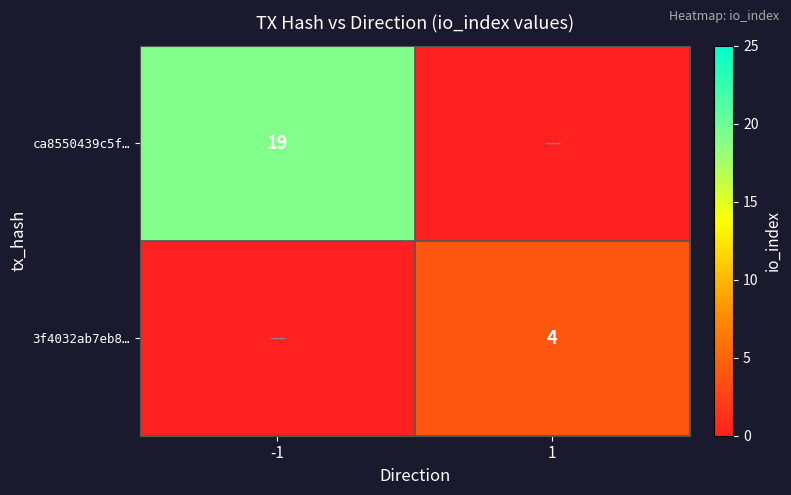

True or false: 3f4032ab7eb8… has a value of 4 at 1.

True